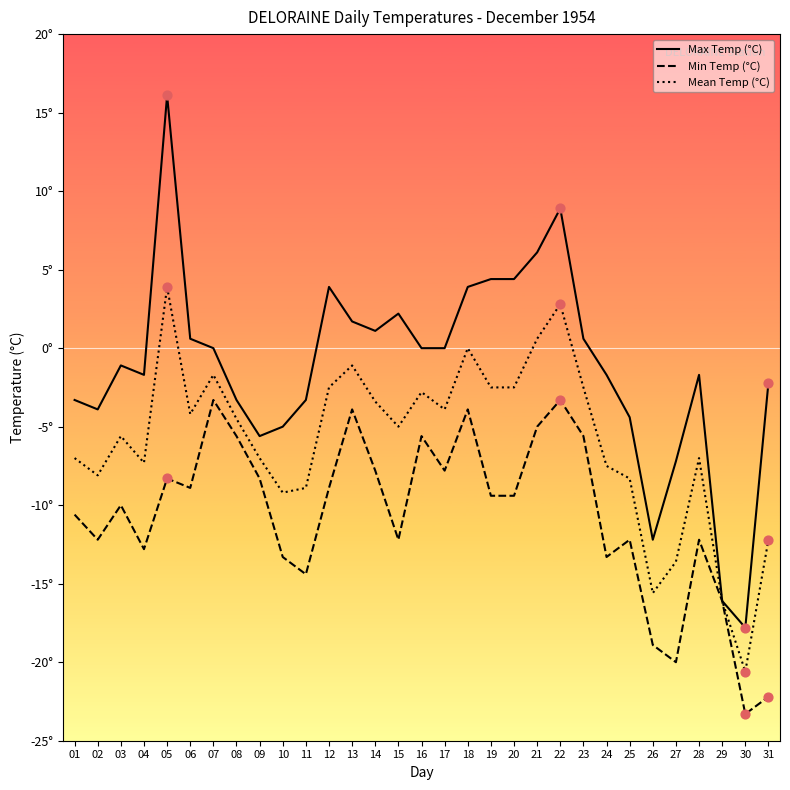

Is the value of Mean Temp (°C) at 07 greater than the value of Max Temp (°C) at 15?

No